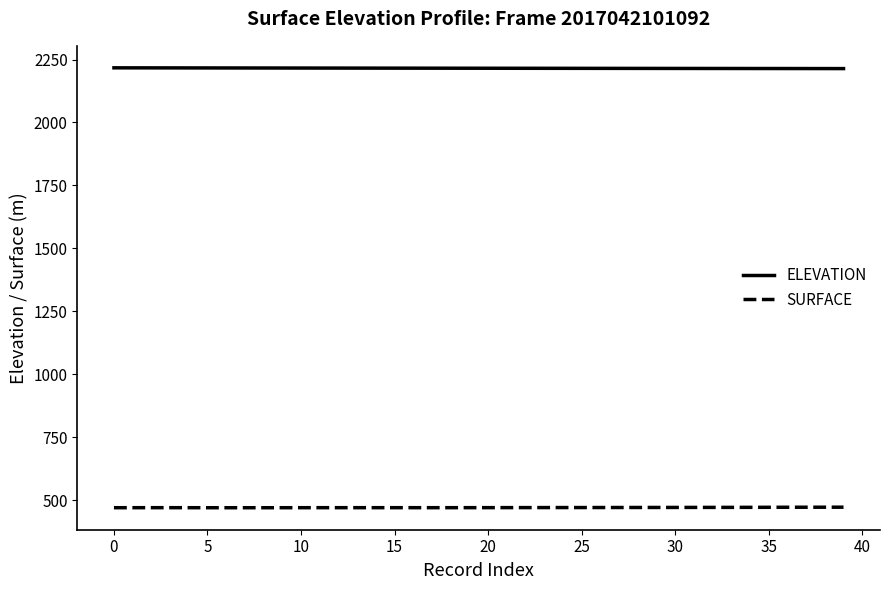

True or false: ELEVATION and SURFACE cross at least once.

False